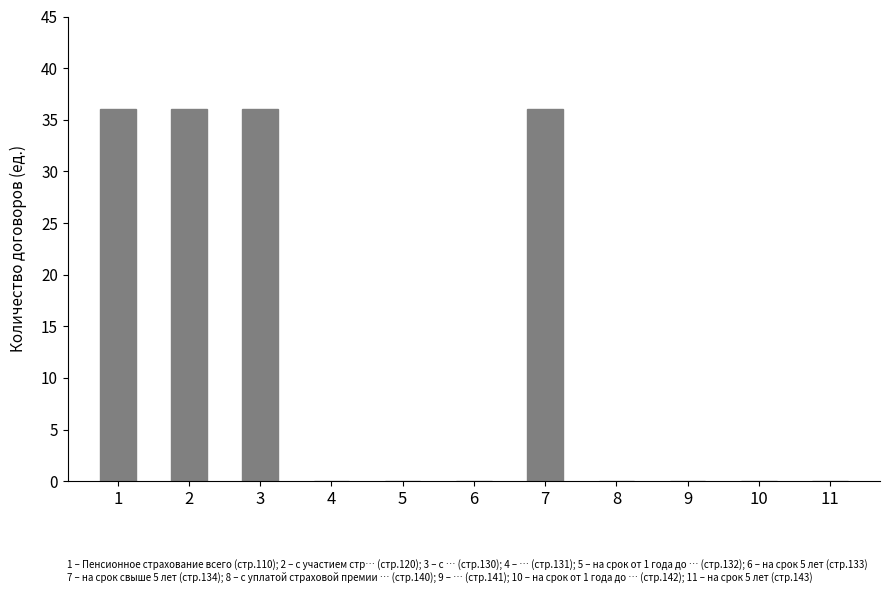

What is the sum of the values at 10 and 3?

36